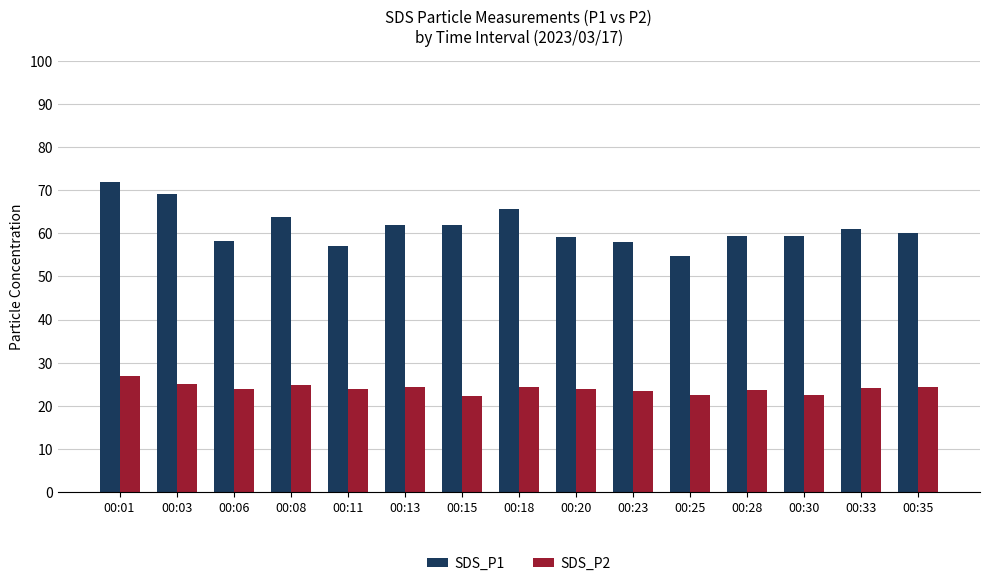

Which series changed the most between 00:03 and 00:11?

SDS_P1